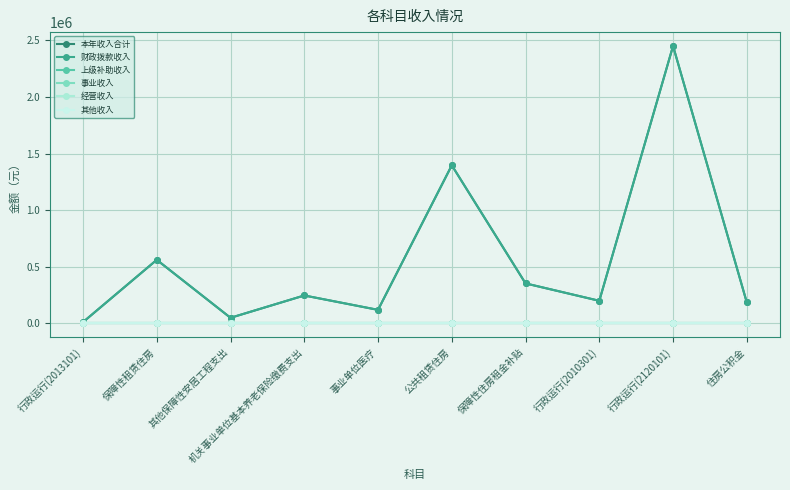

True or false: 事业收入 and 其他收入 cross at least once.

False